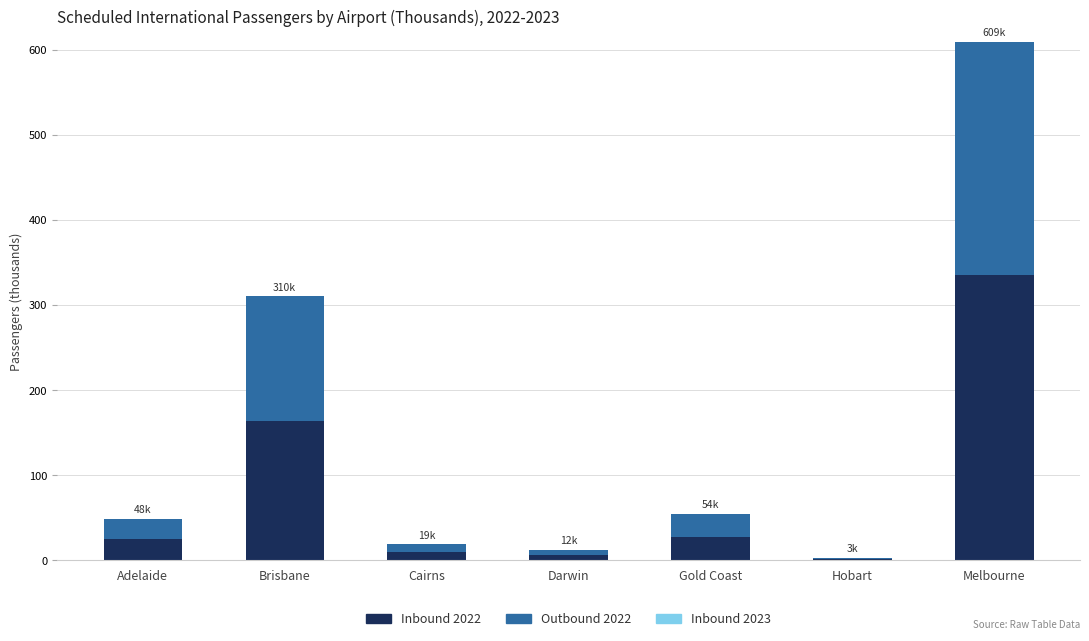

What is the sum of the Inbound 2022 values at Cairns and Brisbane?

174.4